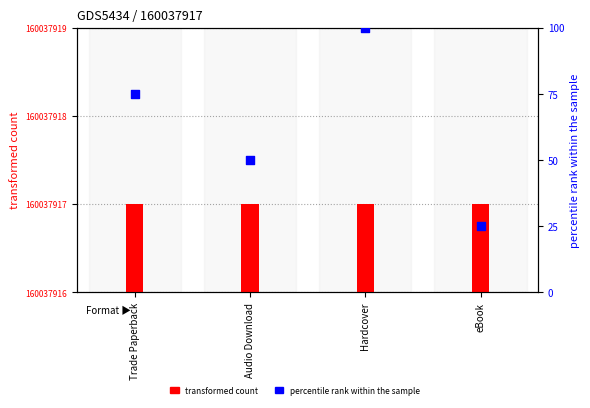

Which series has the largest total across all categories?

percentile rank within the sample